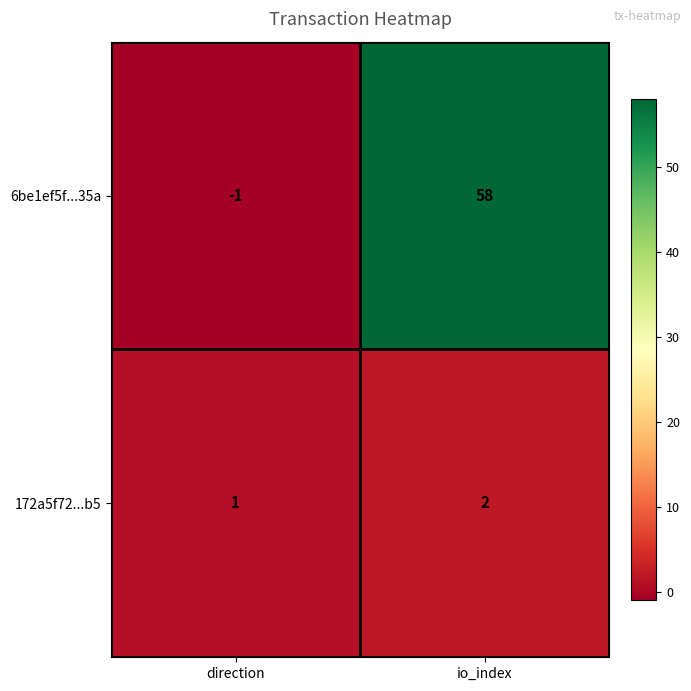

What is the greatest value displayed?

58